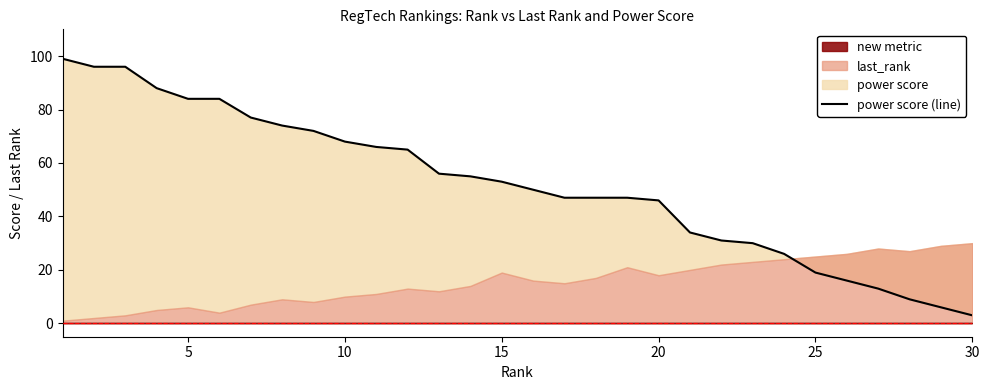

How many data points does each series have?

30